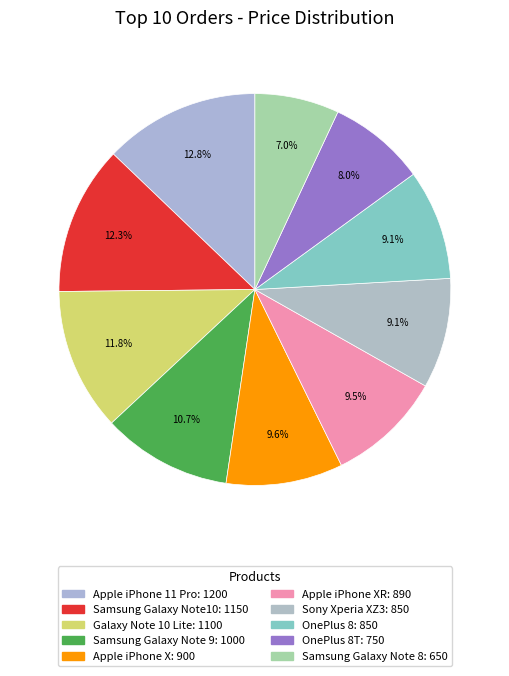

Rank the categories by value from highest to lowest.

Apple iPhone 11 Pro, Samsung Galaxy Note10, Galaxy Note 10 Lite, Samsung Galaxy Note 9, Apple iPhone X, Apple iPhone XR, Sony Xperia XZ3, OnePlus 8, OnePlus 8T, Samsung Galaxy Note 8